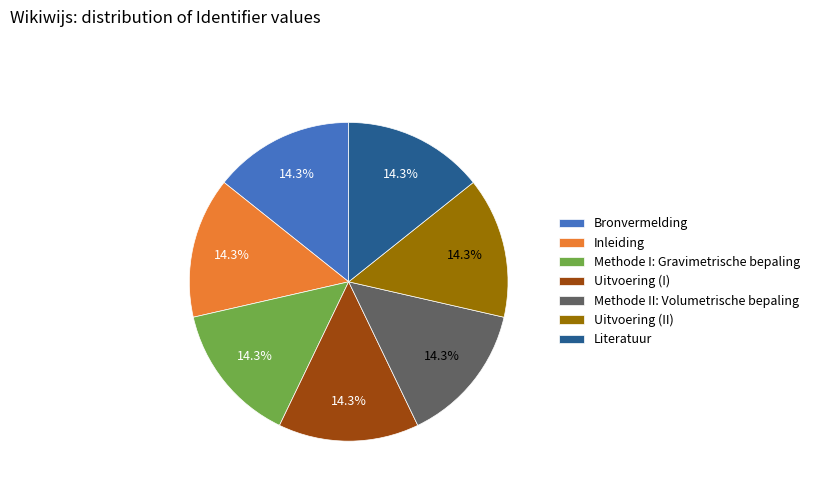

Is there any slice that represents more than half of the pie?

No